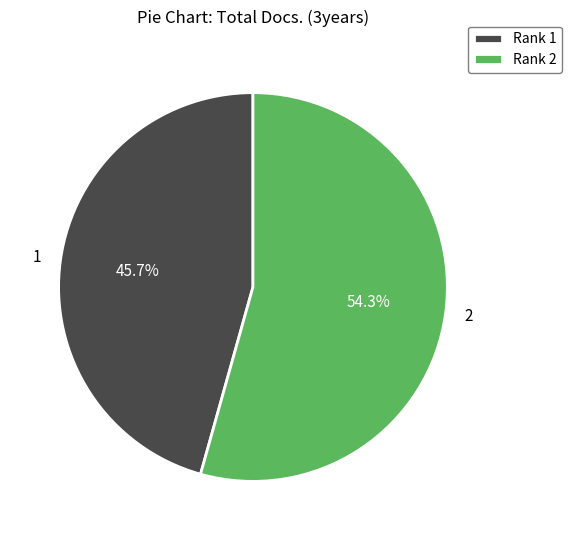

Between 1 and 2, which is larger?

2